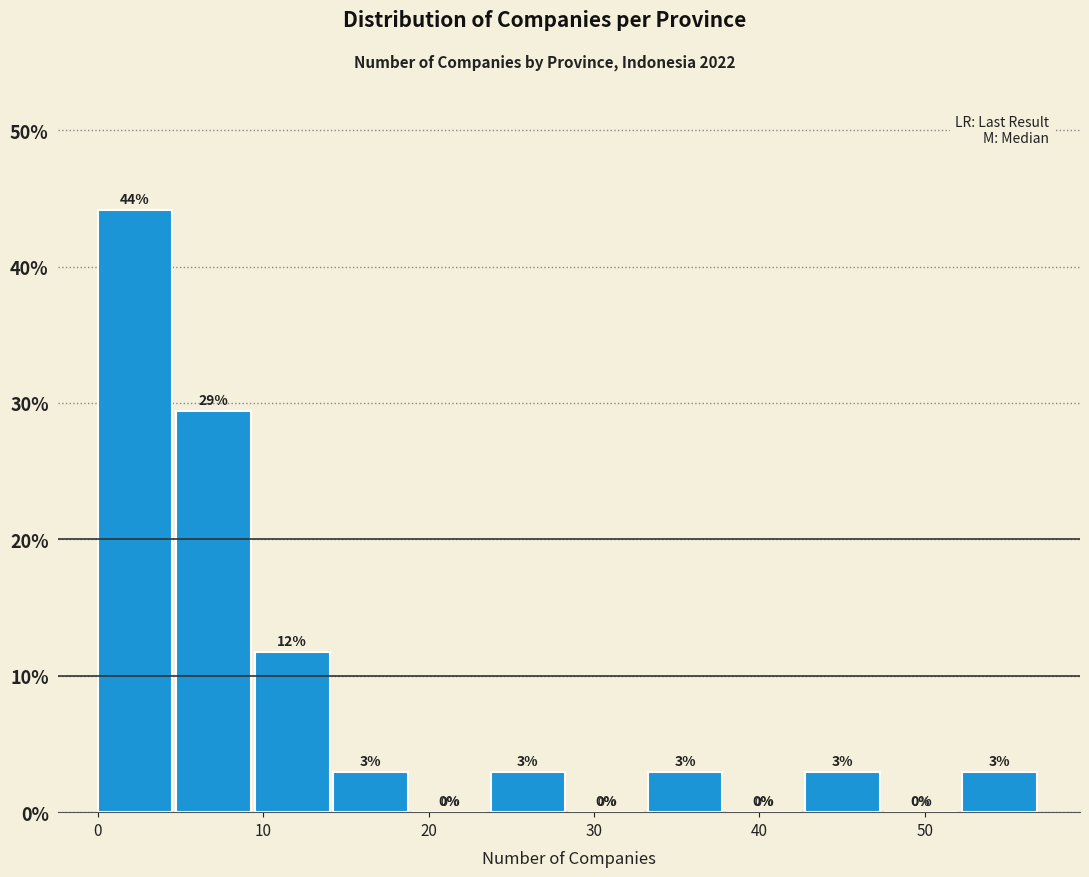

Which range on the x-axis has the tallest bar?

0 to 5